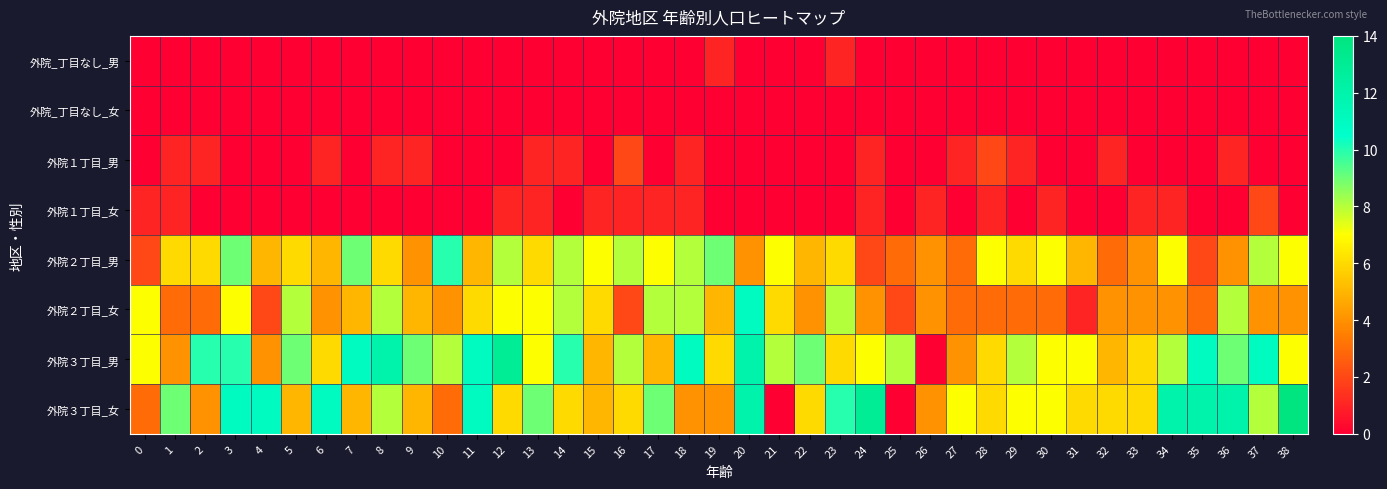

Which series changed the most between 1 and 15?

外院３丁目_女